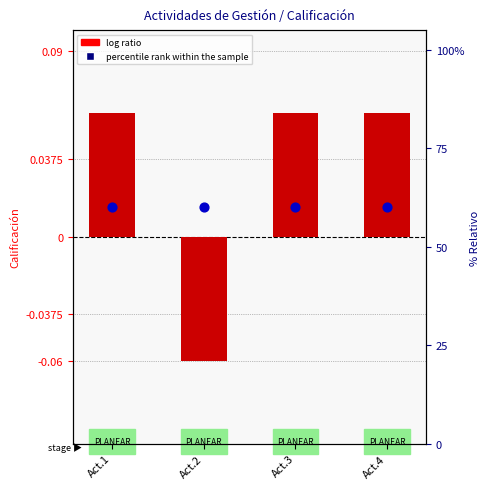

At how many categories does at least one series exceed 38?

4